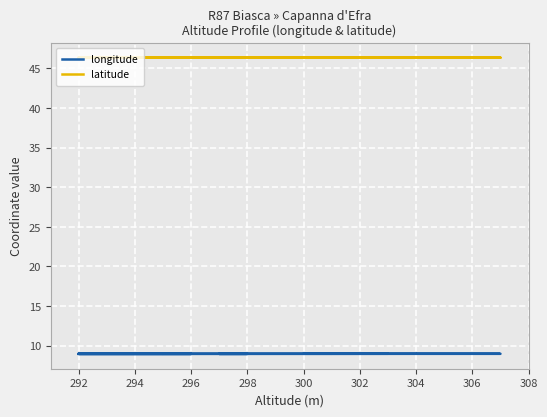

True or false: latitude has more than 2 points higher than both neighbors.

True